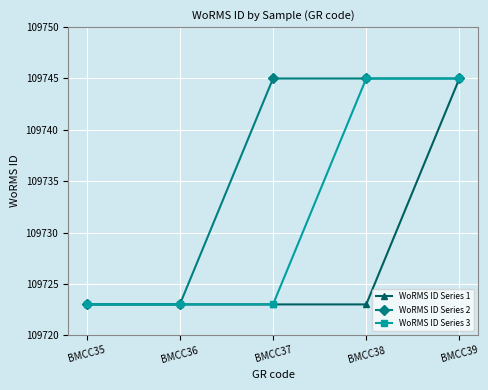

What is the total value across all series at BMCC37?

329191